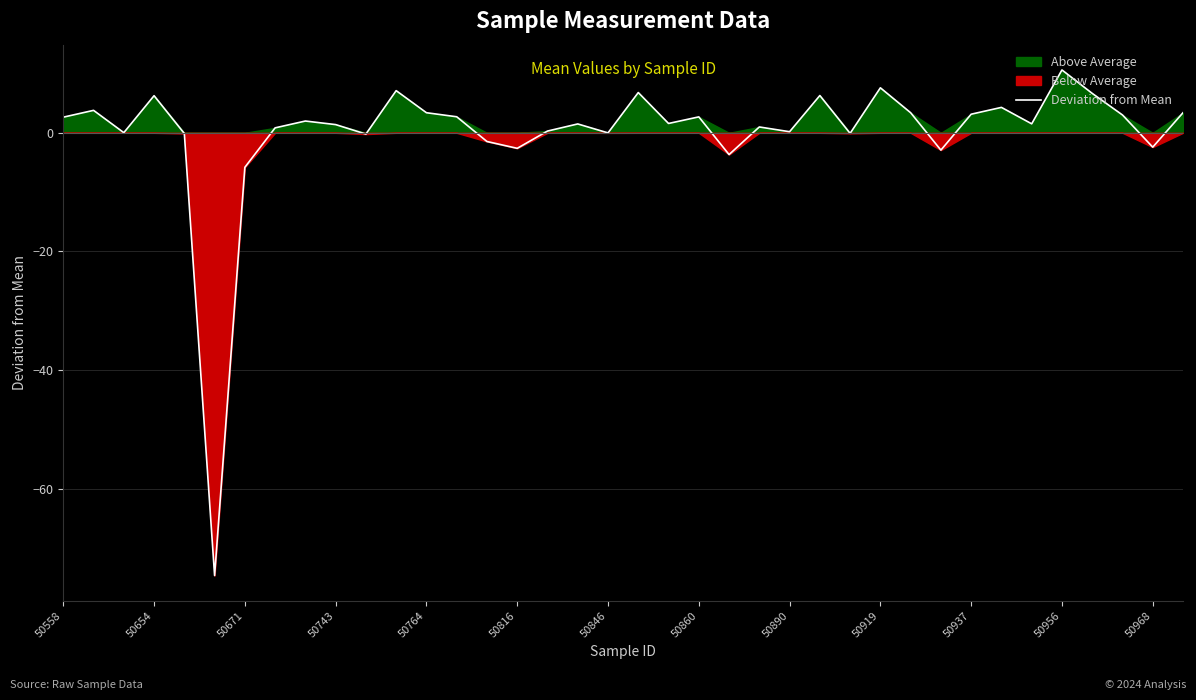

The Deviation from Mean series shows 2.7 at 50860. True or false?

True